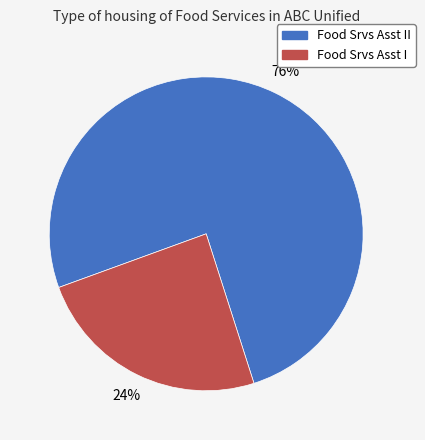

What is the smallest slice in the pie chart?

Food Srvs Asst I